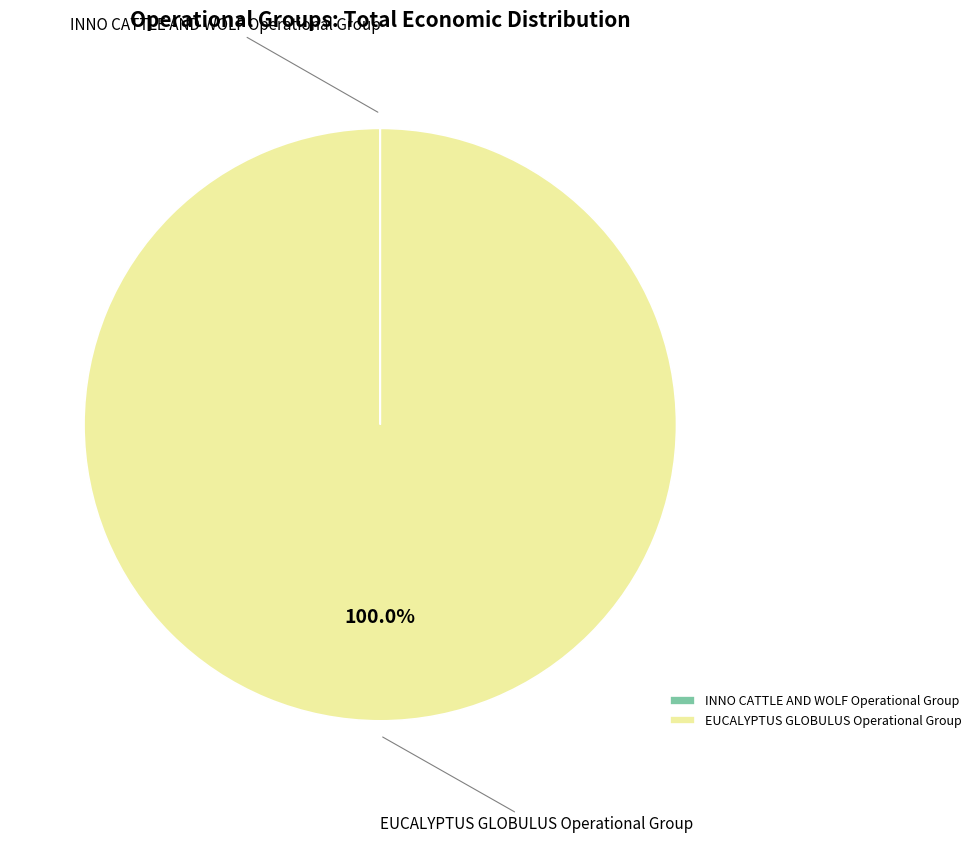

Which category has the biggest portion of the pie?

EUCALYPTUS GLOBULUS Operational Group